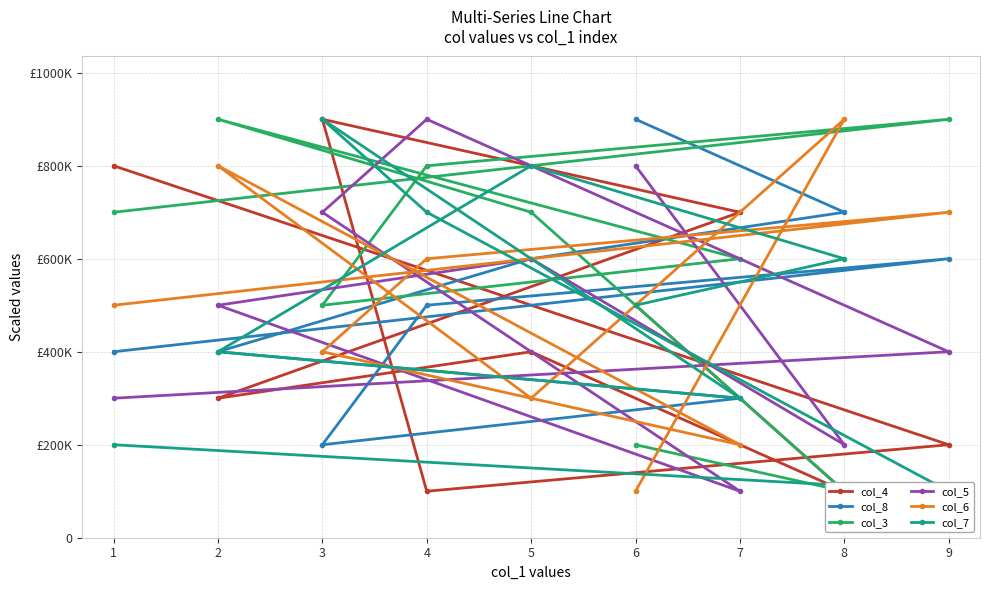

What is the value of the col_7 point at the 5th from the left?

300000